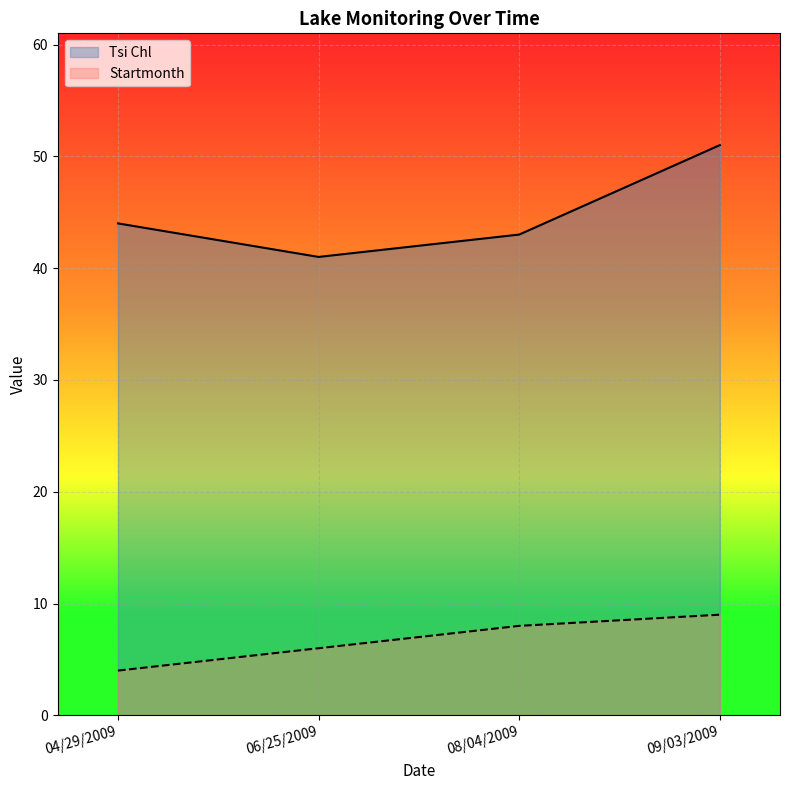

What is the sum of all Tsi Chl values?

179